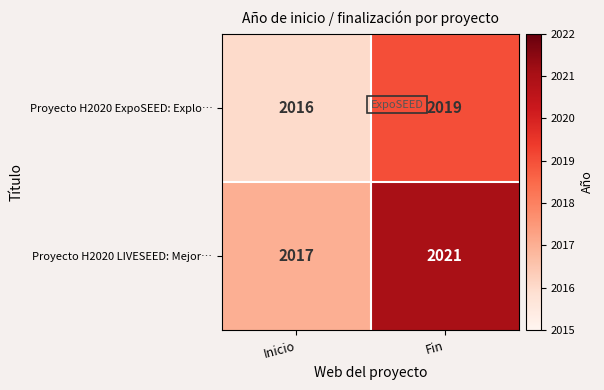

How many values in the Proyecto H2020 LIVESEED: Mejor… series are below 2021?

1